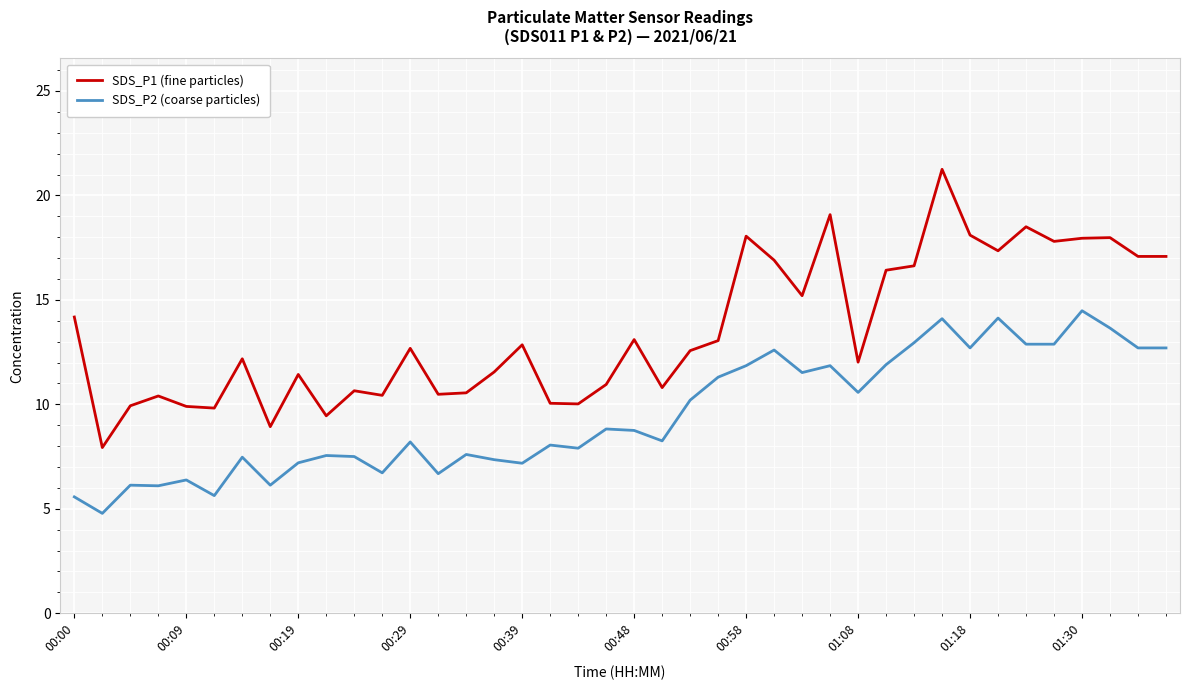

True or false: SDS_P1 (fine particles) and SDS_P2 (coarse particles) cross at least once.

False